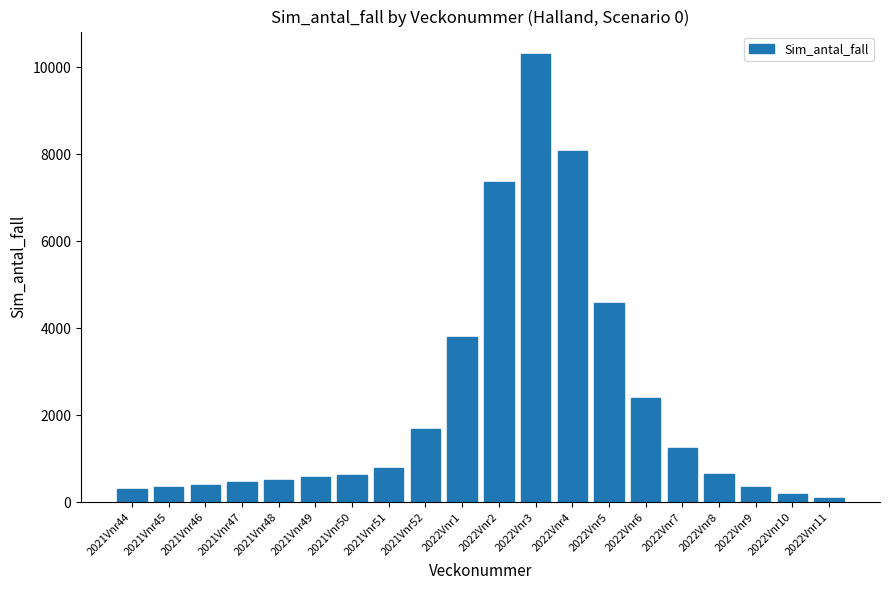

The value at 2022Vnr5 is 1405.9. True or false?

False